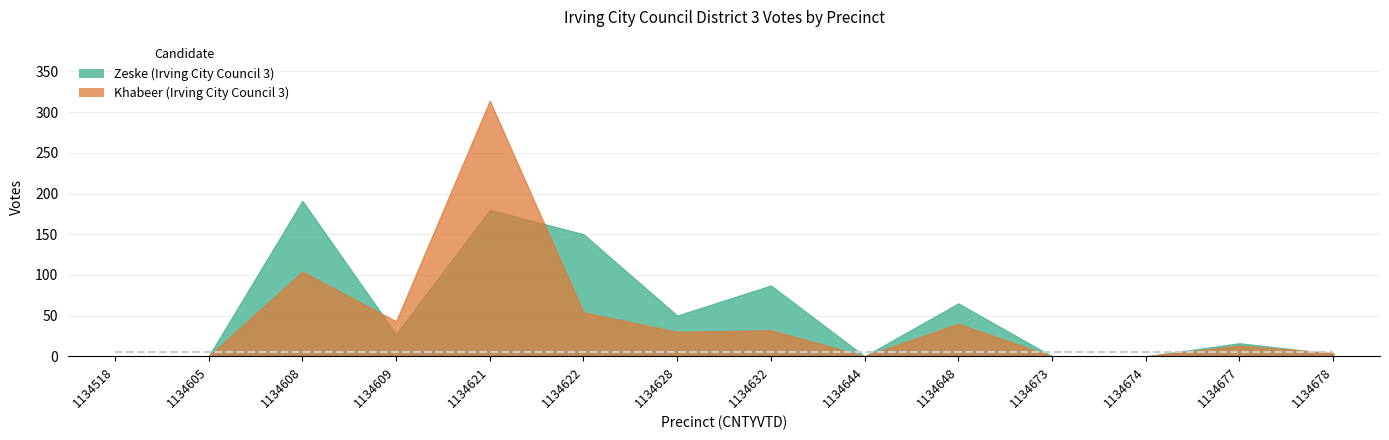

At 1134609, list the series in order from smallest to largest.

Zeske, Khabeer